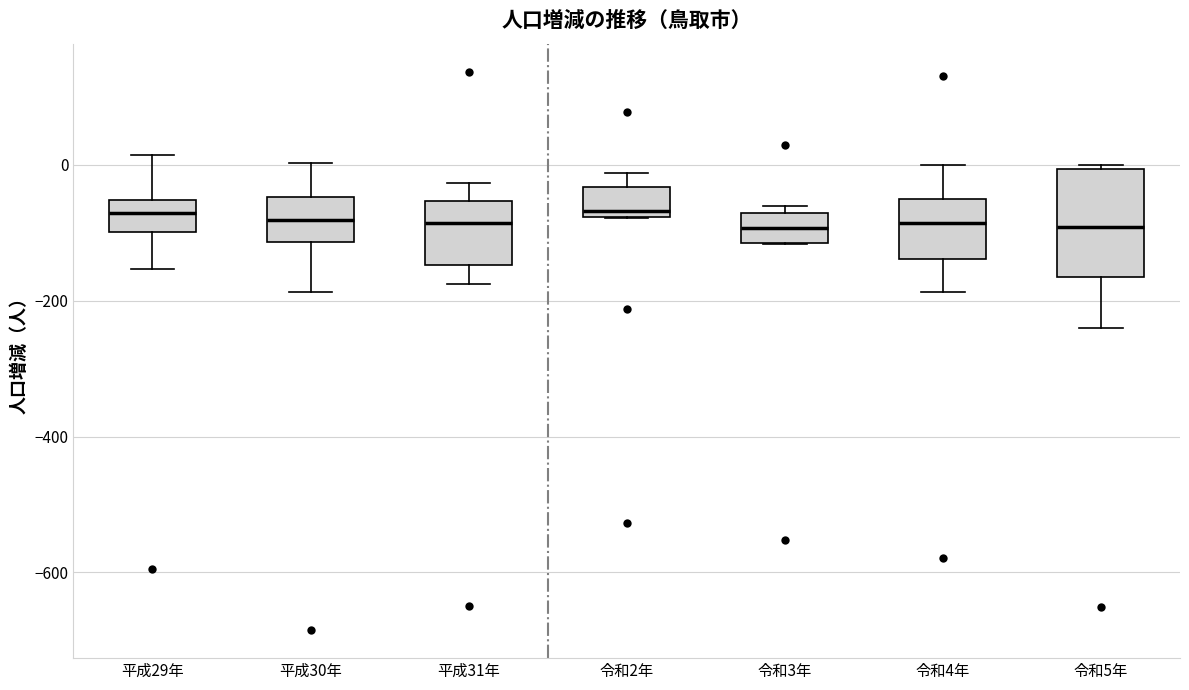

Reading left to right, transcribe this box plot: for each box, give where its median line is, the range the box spans, and where its two whiskers end, as read against the y-axis. The values are not printed on the chart, so give them approximately, as read against the axis.

平成29年: median -80, box -100 to -60, whiskers -160 to 20
平成30年: median -80, box -120 to -40, whiskers -180 to 0
平成31年: median -80, box -140 to -60, whiskers -180 to -20
令和2年: median -60, box -80 to -40, whiskers -80 to -20
令和3年: median -100, box -120 to -80, whiskers -120 to -60
令和4年: median -80, box -140 to -60, whiskers -180 to 0
令和5年: median -100, box -160 to 0, whiskers -240 to 0